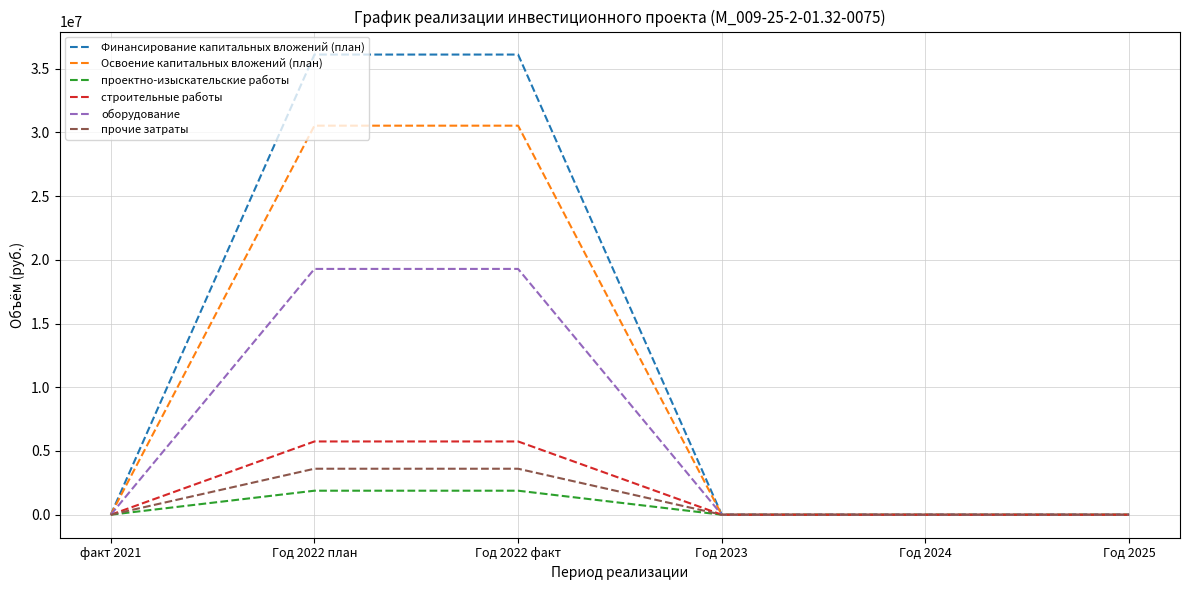

Is the value of Финансирование капитальных вложений (план) at факт 2021 greater than the value of проектно-изыскательские работы at Год 2022 план?

No